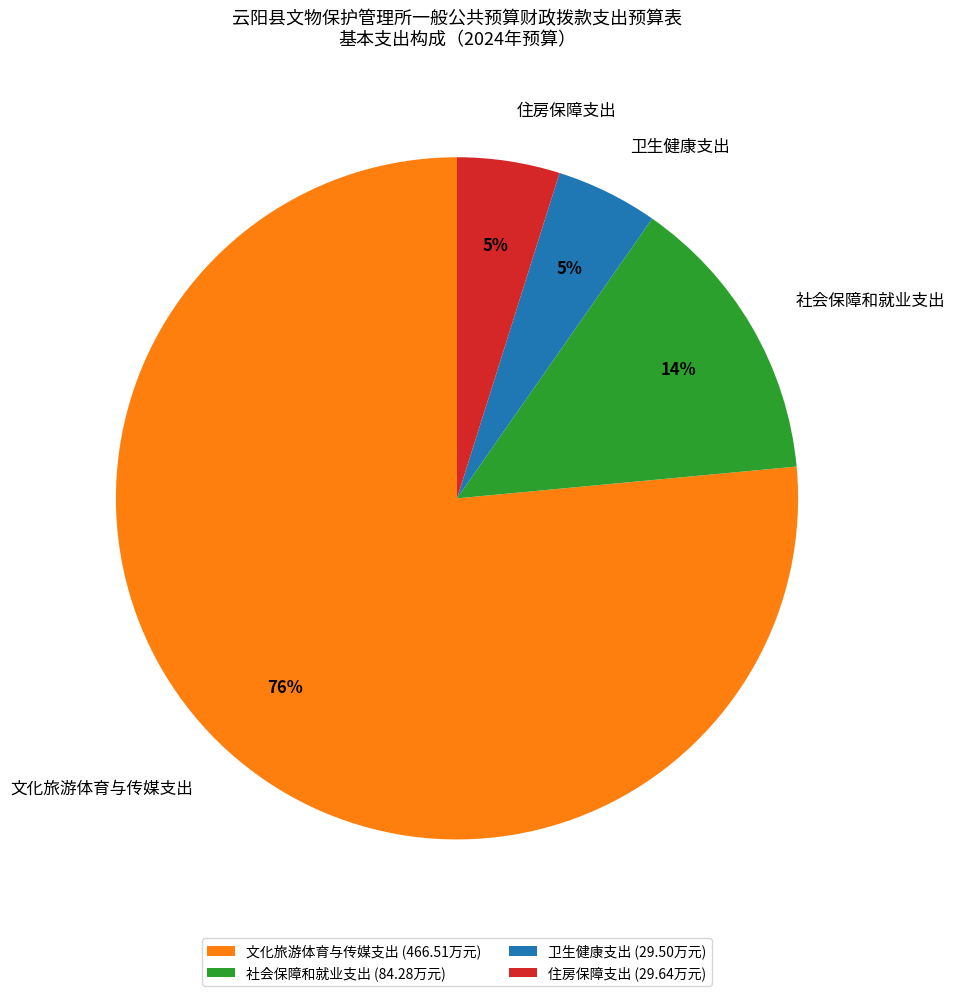

To the nearest percent, what is the average slice percentage?

25%